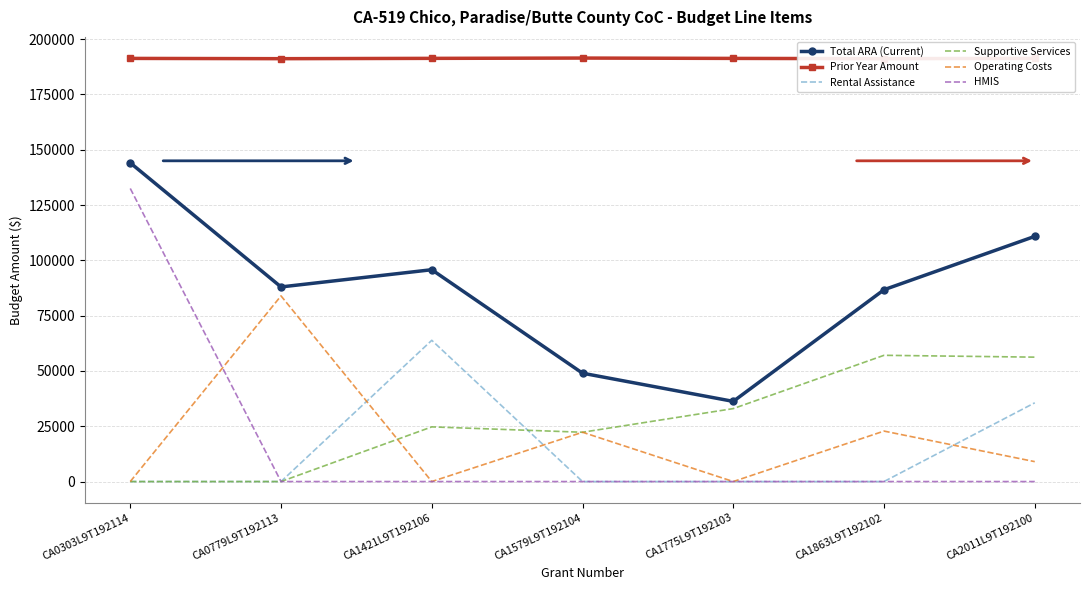

Which series has the largest range (max minus min)?

HMIS